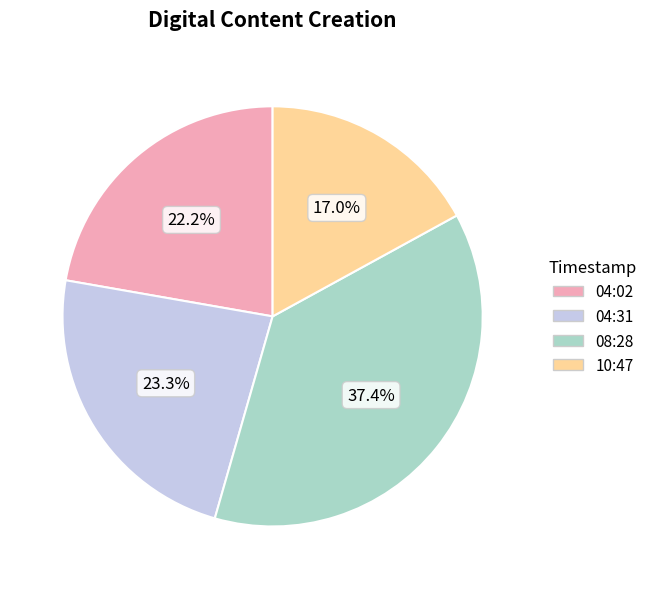

Count the number of slices in the pie.

4